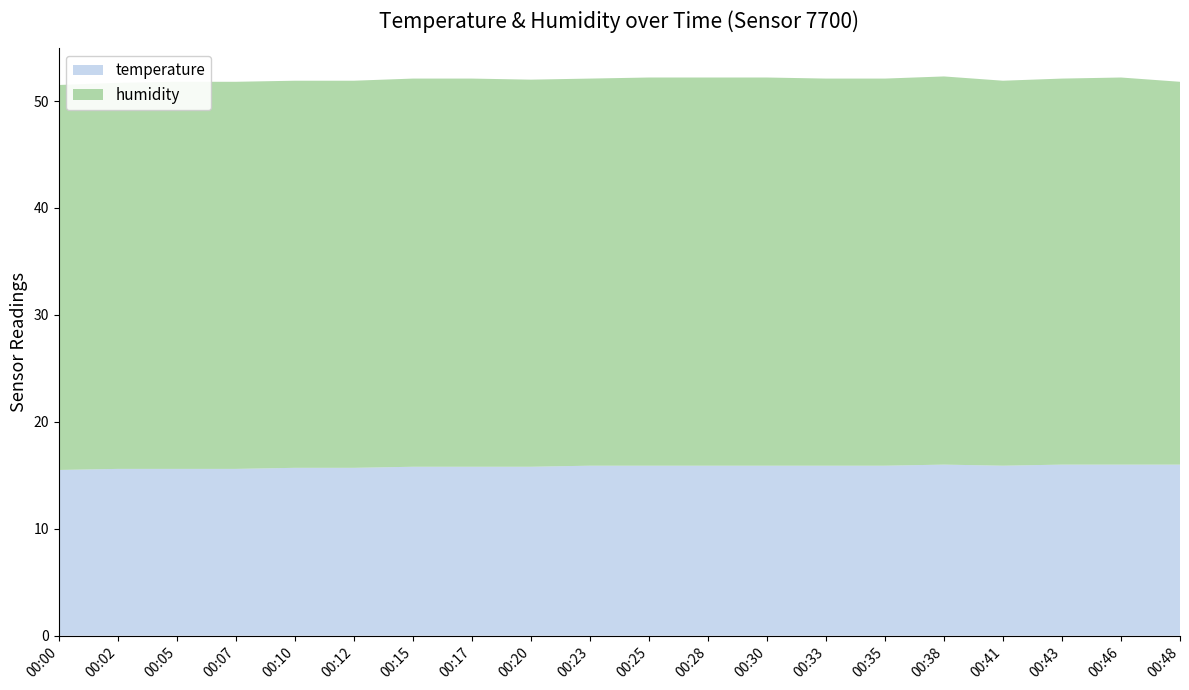

Reading left to right, transcribe all the data shown in this chart.

temperature: 00:00=15.5	00:02=15.6	00:05=15.6	00:07=15.6	00:10=15.7	00:12=15.7	00:15=15.8	00:17=15.8	00:20=15.8	00:23=15.9	00:25=15.9	00:28=15.9	00:30=15.9	00:33=15.9	00:35=15.9	00:38=16.0	00:41=15.9	00:43=16.0	00:46=16.0	00:48=16.0
humidity: 00:00=36.0	00:02=36.1	00:05=36.2	00:07=36.2	00:10=36.2	00:12=36.2	00:15=36.3	00:17=36.3	00:20=36.2	00:23=36.2	00:25=36.3	00:28=36.3	00:30=36.3	00:33=36.2	00:35=36.2	00:38=36.3	00:41=36.0	00:43=36.1	00:46=36.2	00:48=35.8